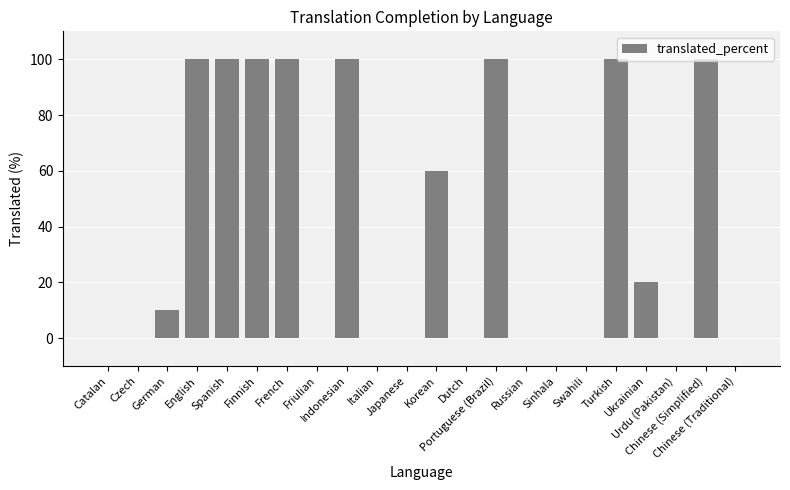

What is the maximum value shown in the chart?

100